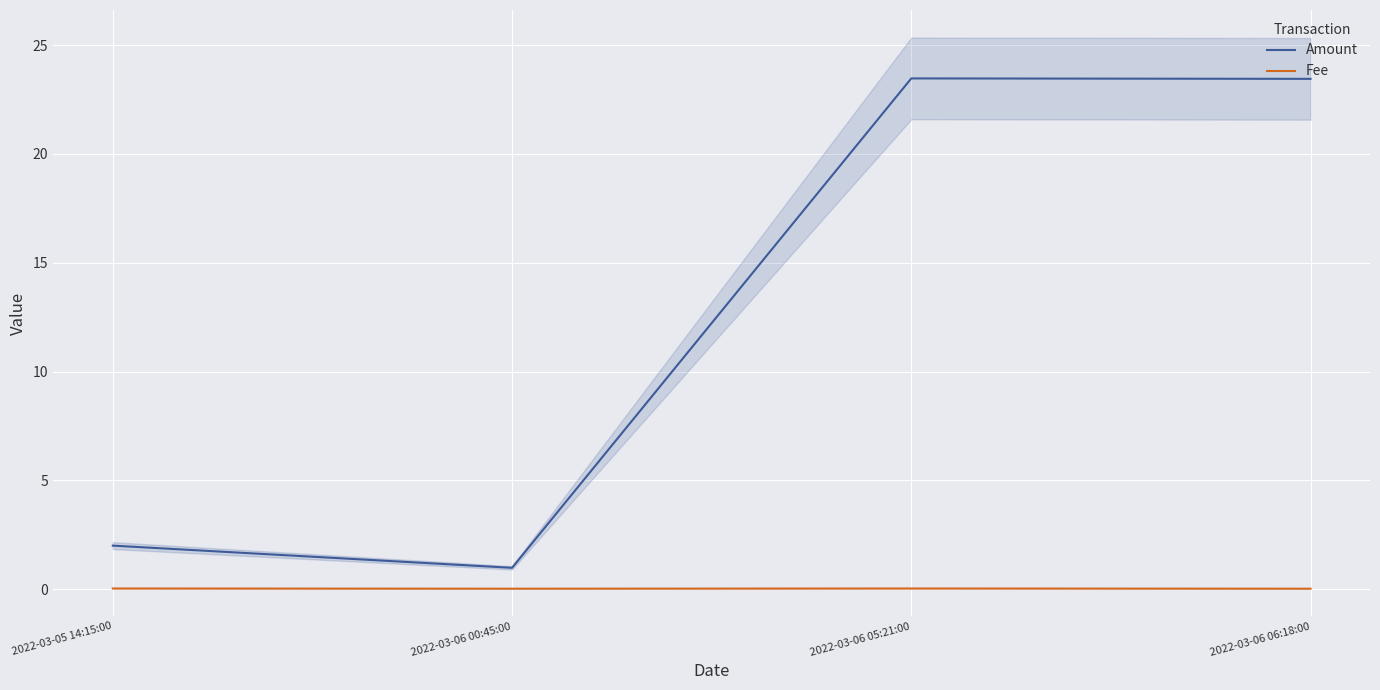

At which category is the sum across all series the highest?

2022-03-06 05:21:00